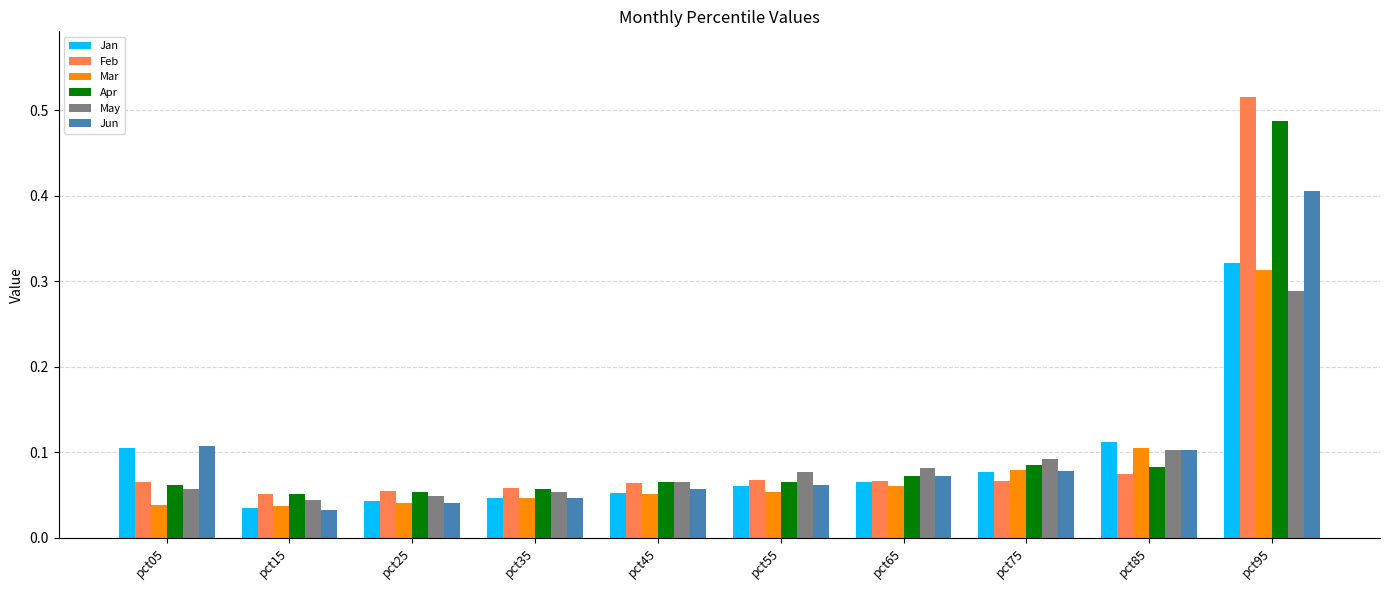

At how many categories does at least one series exceed 0?

10